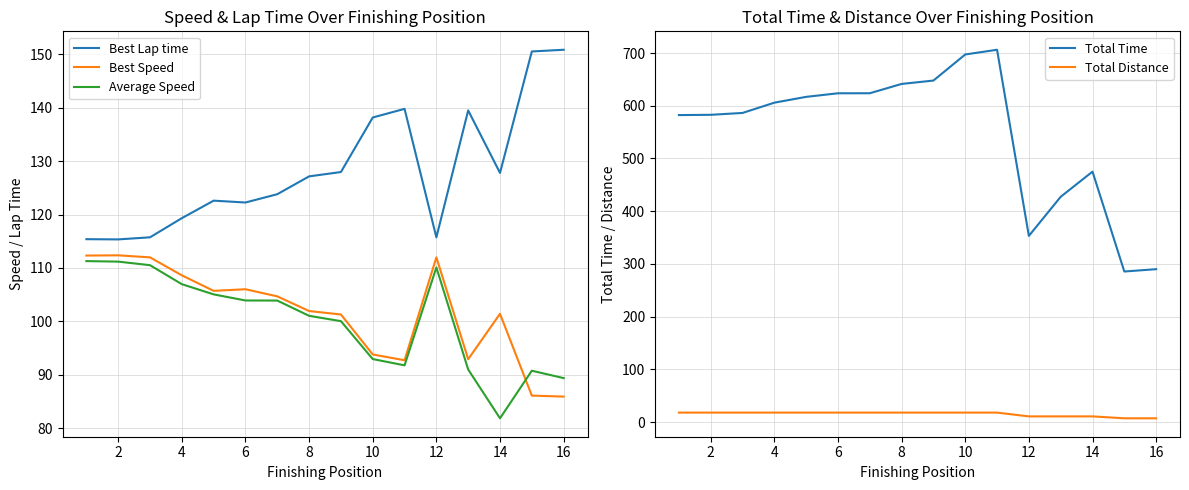

Is it true that Average Speed equals 159.1 at 10?

False